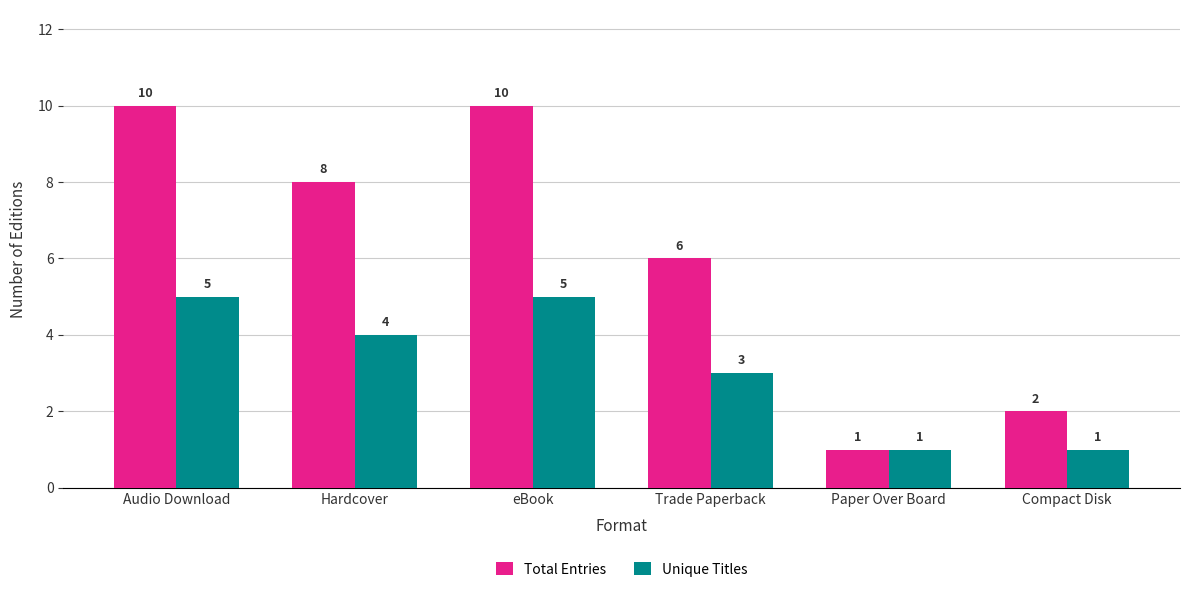

True or false: Total Entries has a value of 15 at eBook.

False